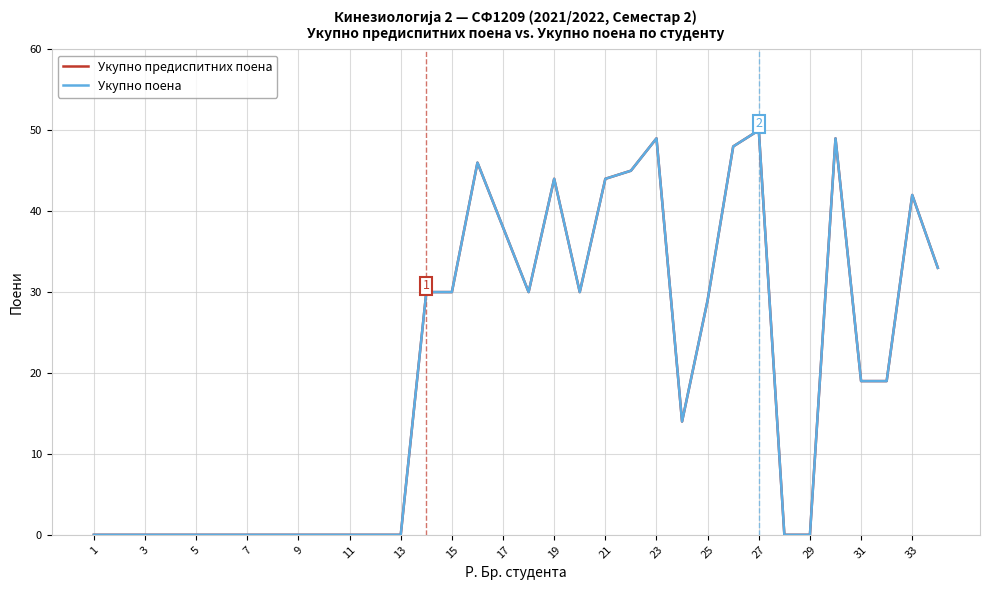

At how many categories does at least one series exceed 24?

16